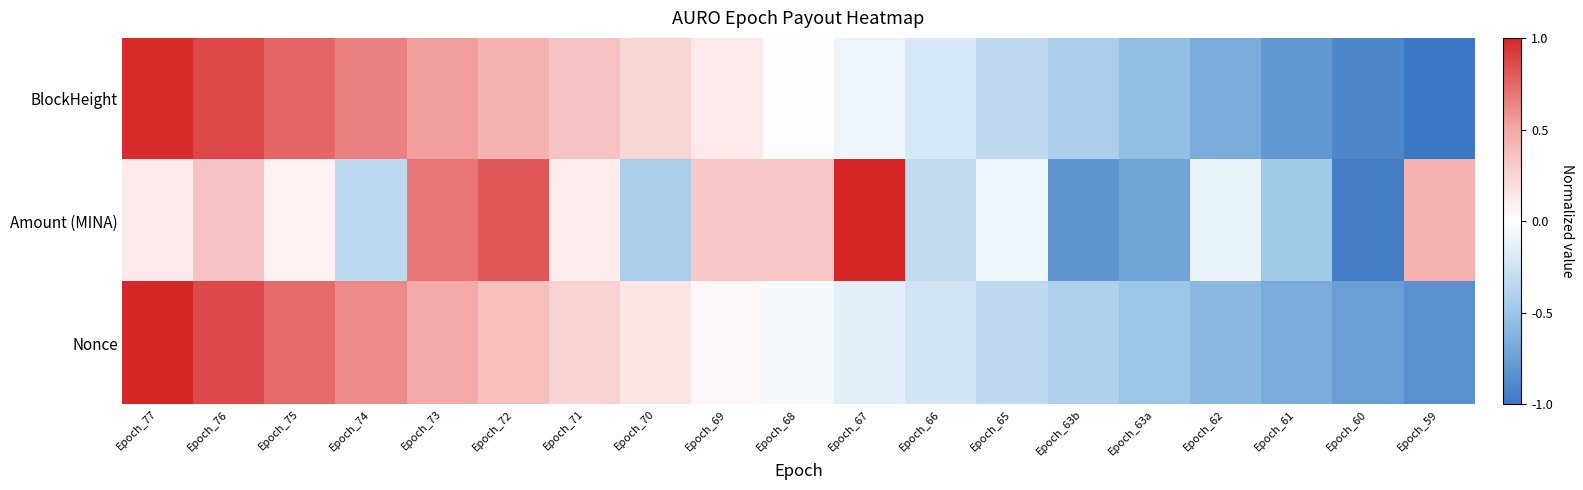

How many distinct data groups are displayed?

3